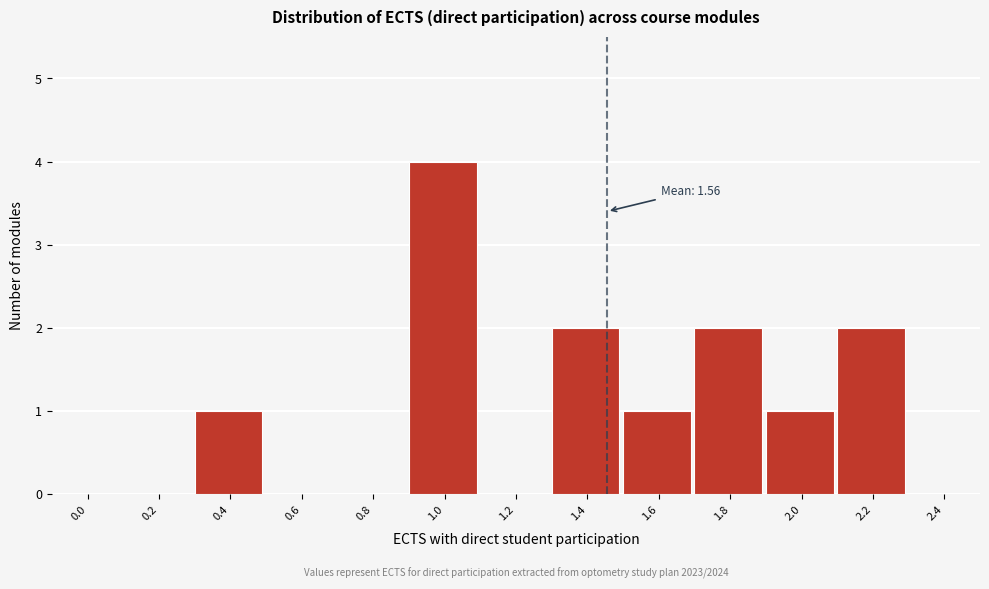

Reading left to right, list all the values displayed in this chart.

0.0=0	0.2=0	0.4=1	0.6=0	0.8=0	1.0=4	1.2=0	1.4=2	1.6=1	1.8=2	2.0=1	2.2=2	2.4=0